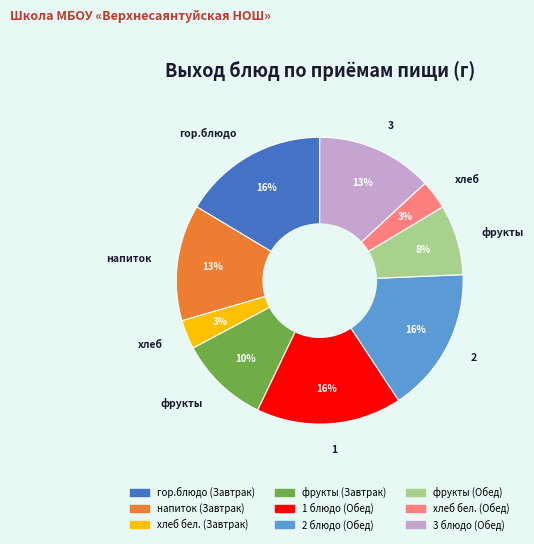

To the nearest percent, what percentage of the pie is напиток (Завтрак)?

13%